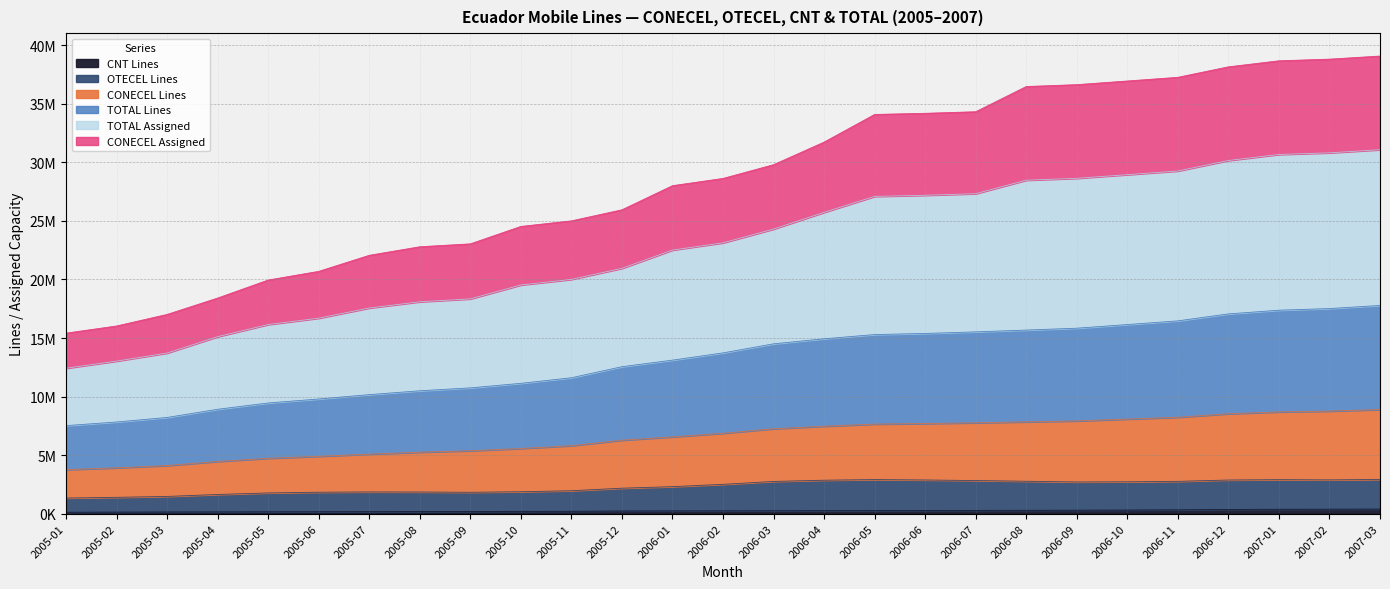

Reading right to left, list all the values displayed in this chart.

CONECEL Lines: 8890243	8757950	8687196	8529678	8232212	8075251	7919032	7839308	7762540	7695275	7647345	7465857	7251415	6864313	6555230	6275081	5803151	5564944	5370842	5246978	5081913	4896209	4726136	4456698	4107299	3913790	3758559
OTECEL Lines: 2921105	2884549	2903819	2872779	2758869	2720696	2706574	2767744	2827218	2876328	2911167	2855885	2751361	2504790	2306662	2175067	1957538	1872132	1824573	1848821	1854053	1831108	1770241	1638241	1471246	1394076	1332496
CNT Lines: 390922	381636	374078	358653	326314	307620	296368	285871	277891	270725	263274	254786	245781	238517	233896	226352	202587	195589	186486	178154	168593	160734	154721	146848	140640	131296	119857
TOTAL Lines: 17780486	17515900	17374392	17059356	16464424	16150502	15838064	15678616	15525080	15390550	15294690	14931714	14502830	13728626	13110460	12550162	11606302	11129888	10741684	10493956	10163826	9792418	9452272	8913396	8214598	7827580	7517118
TOTAL Assigned: 39080486	38815900	38674392	38159356	37264424	36950502	36638064	36478616	34325080	34190550	34094690	31731714	29802830	28628626	28010460	25950162	25006302	24529888	23041684	22793956	22063826	20692418	19952272	18413396	17014598	16027580	15417118
CONECEL Assigned: 31080486	30815900	30674392	30159356	29264424	28950502	28638064	28478616	27325080	27190550	27094690	25731714	24302830	23128626	22510460	20950162	20006302	19529888	18341684	18093956	17563826	16692418	16152272	15113396	13714598	13027580	12417118